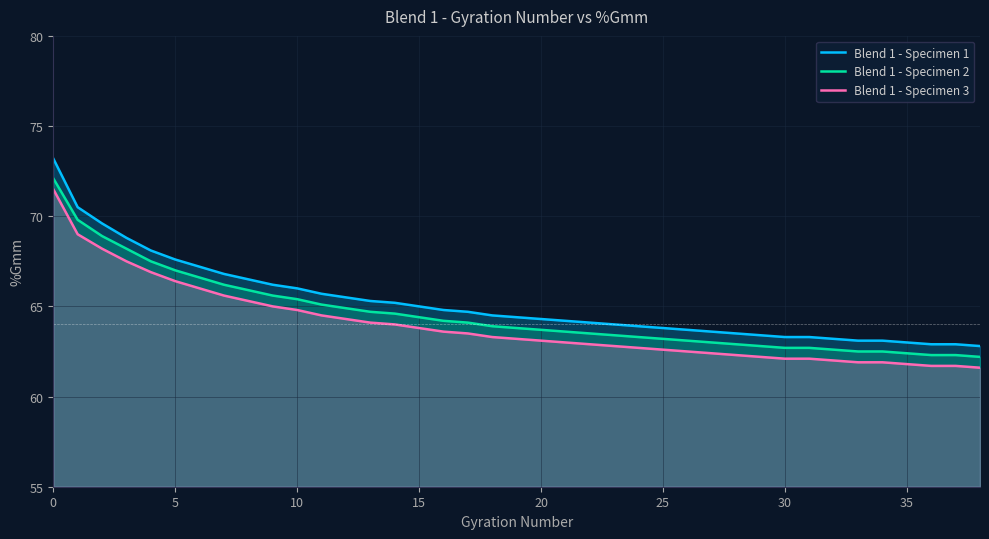

What is the lowest value of the Blend 1 - Specimen 2 series?

62.2